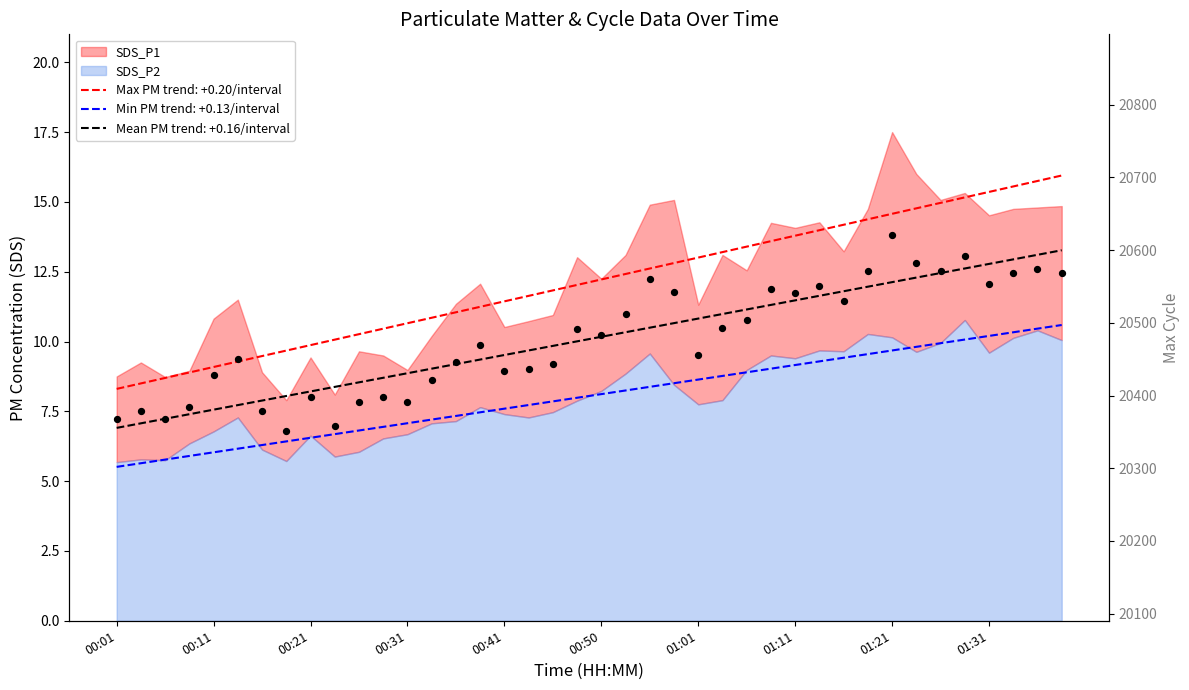

At which category is the sum across all series the highest?

01:36